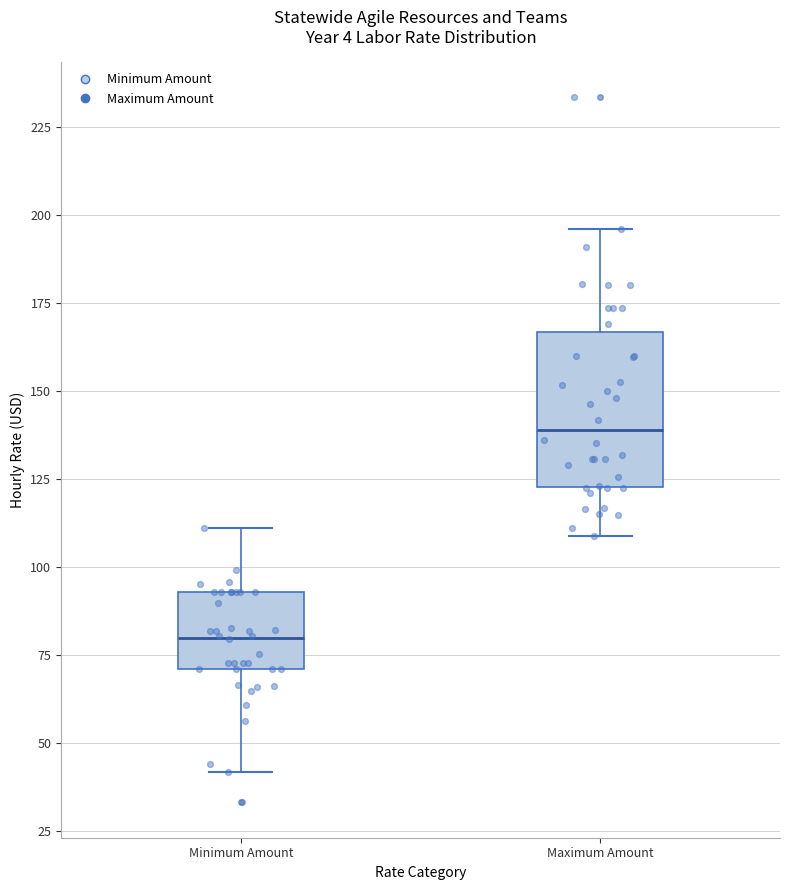

Which box's median line is the lowest?

Minimum Amount